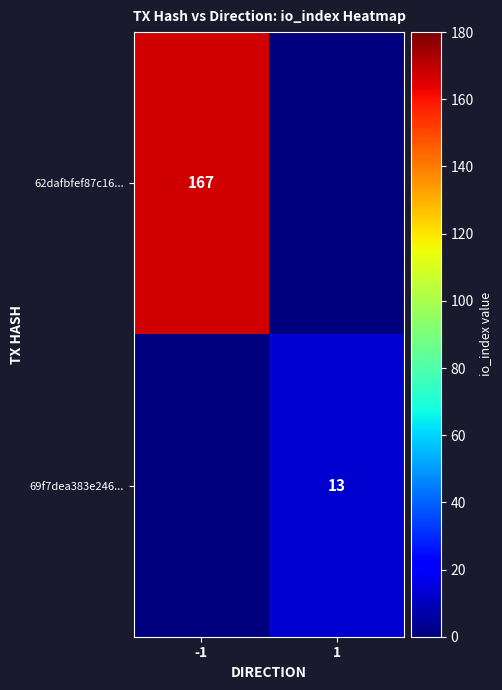

The value of 62dafbfef87c16... at -1 is 225. True or false?

False